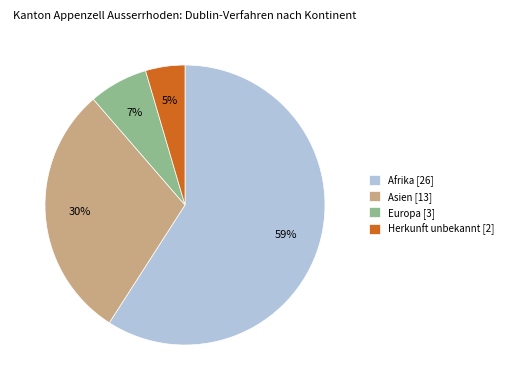

To the nearest percent, what is the average slice percentage?

25%